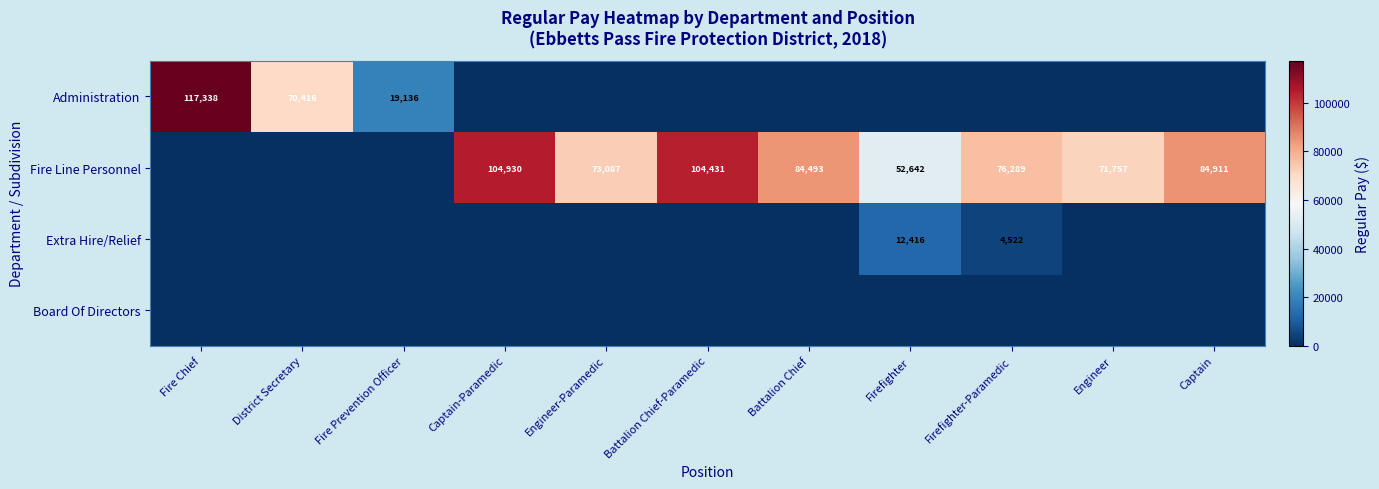

The value of Extra Hire/Relief at Firefighter-Paramedic is 4522. True or false?

True